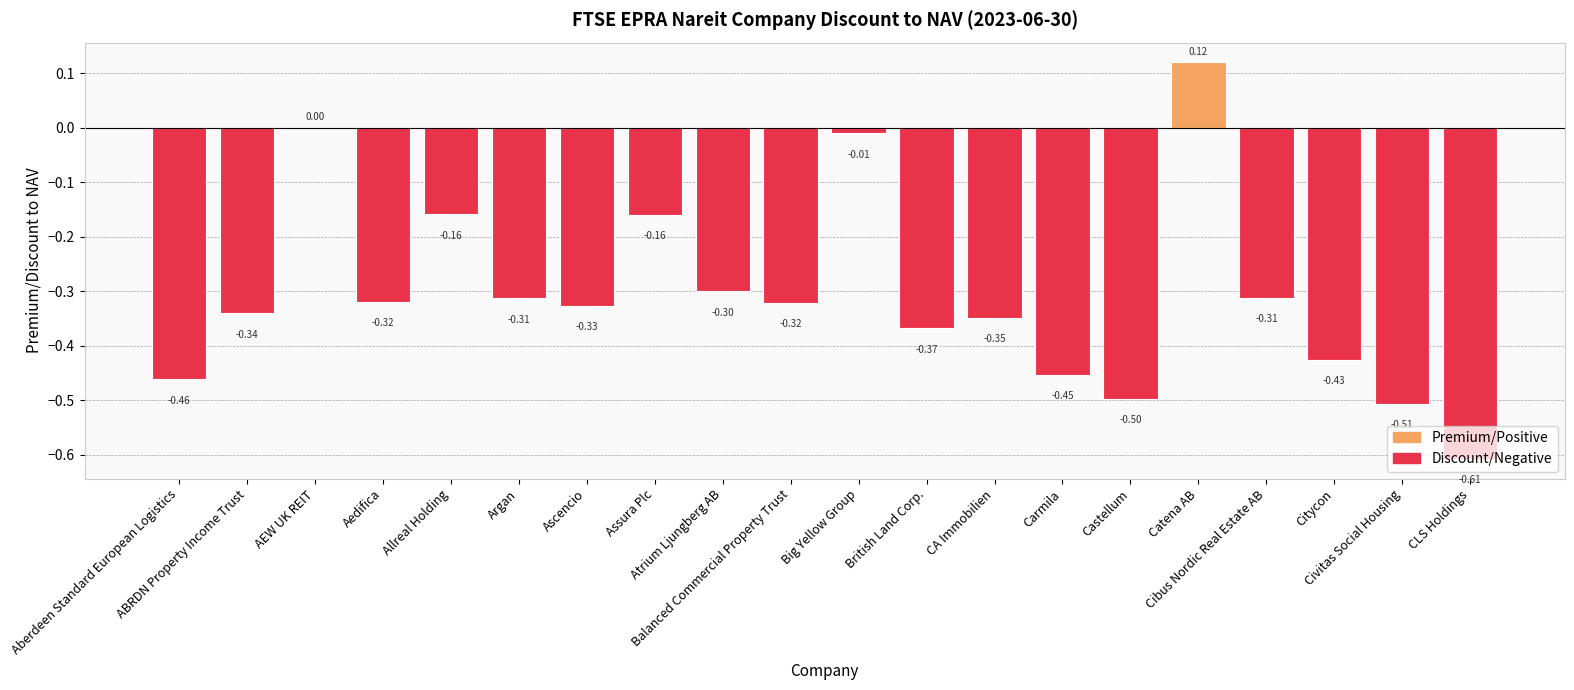

What is the sum of all values?

-6.1